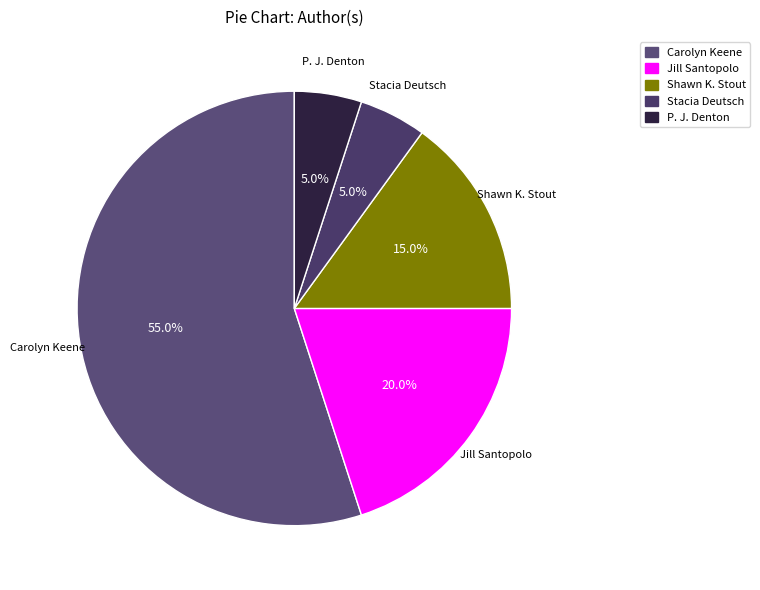

Is there any slice that represents more than half of the pie?

Yes